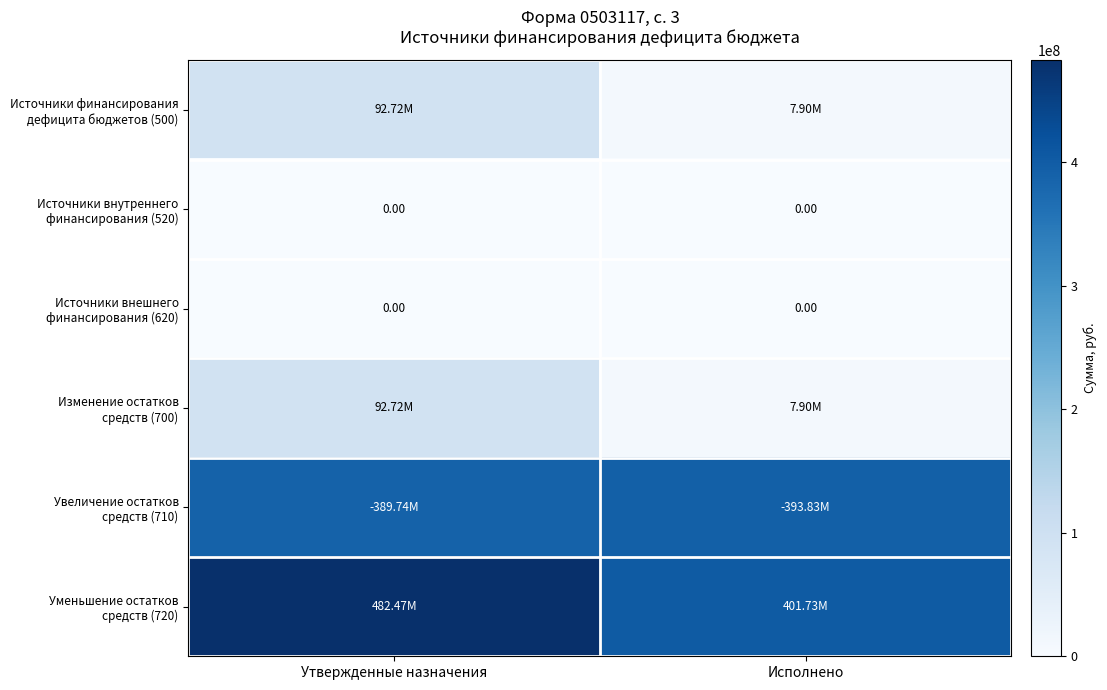

Which series has the largest total across all categories?

Уменьшение остатков средств (720)